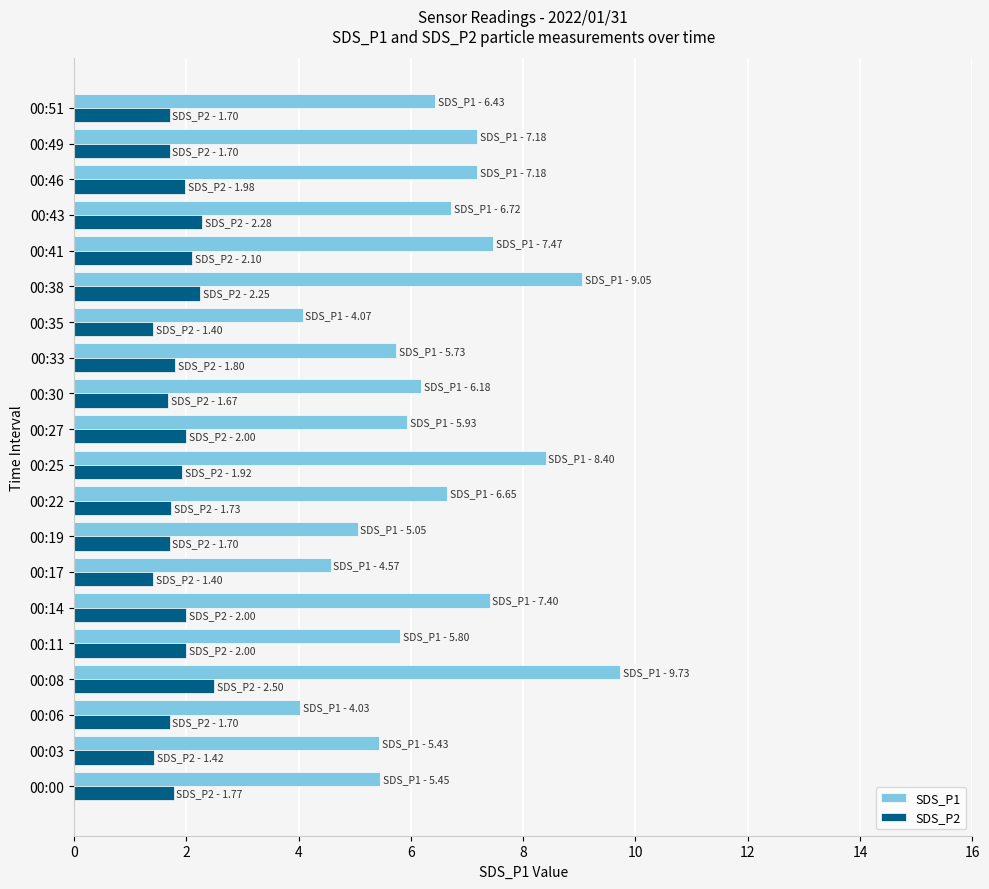

Is it true that SDS_P2 equals 2.9 at 00:51?

False